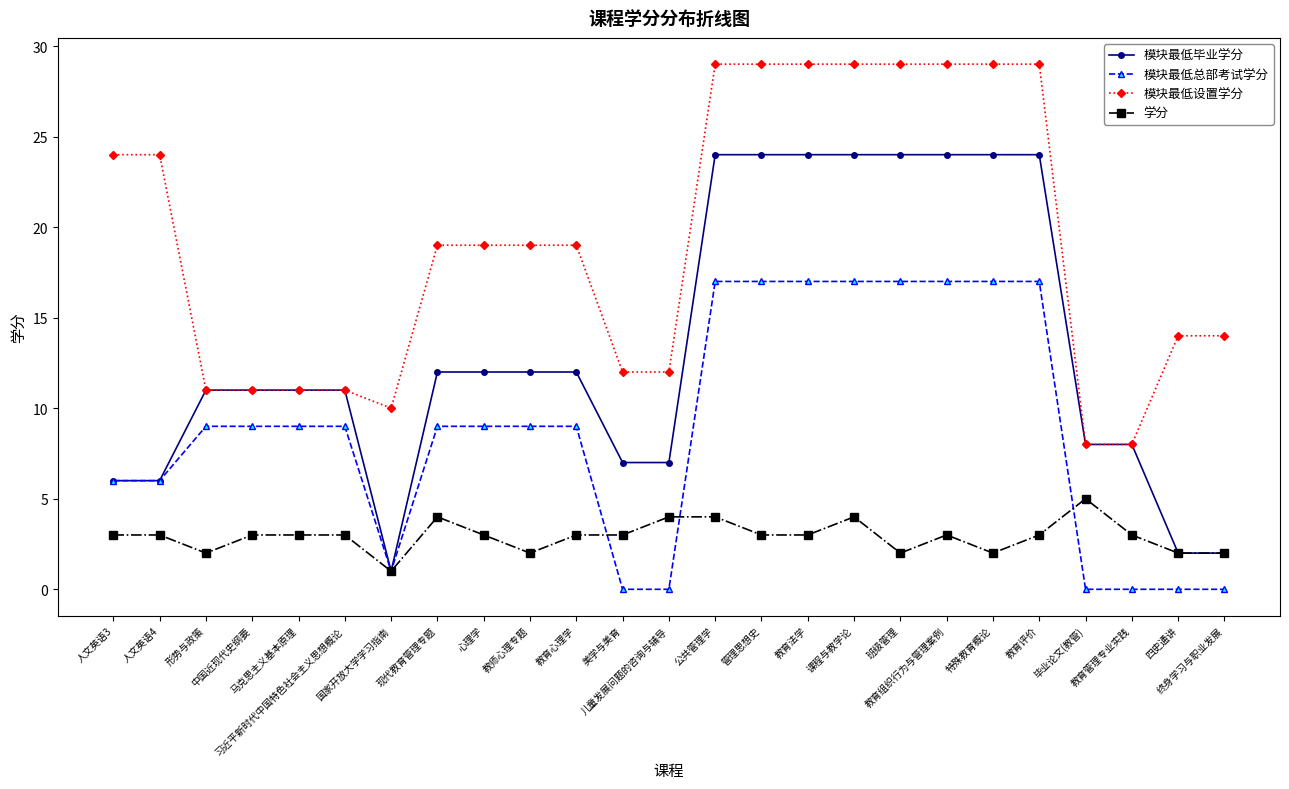

What is the greatest value displayed?

29